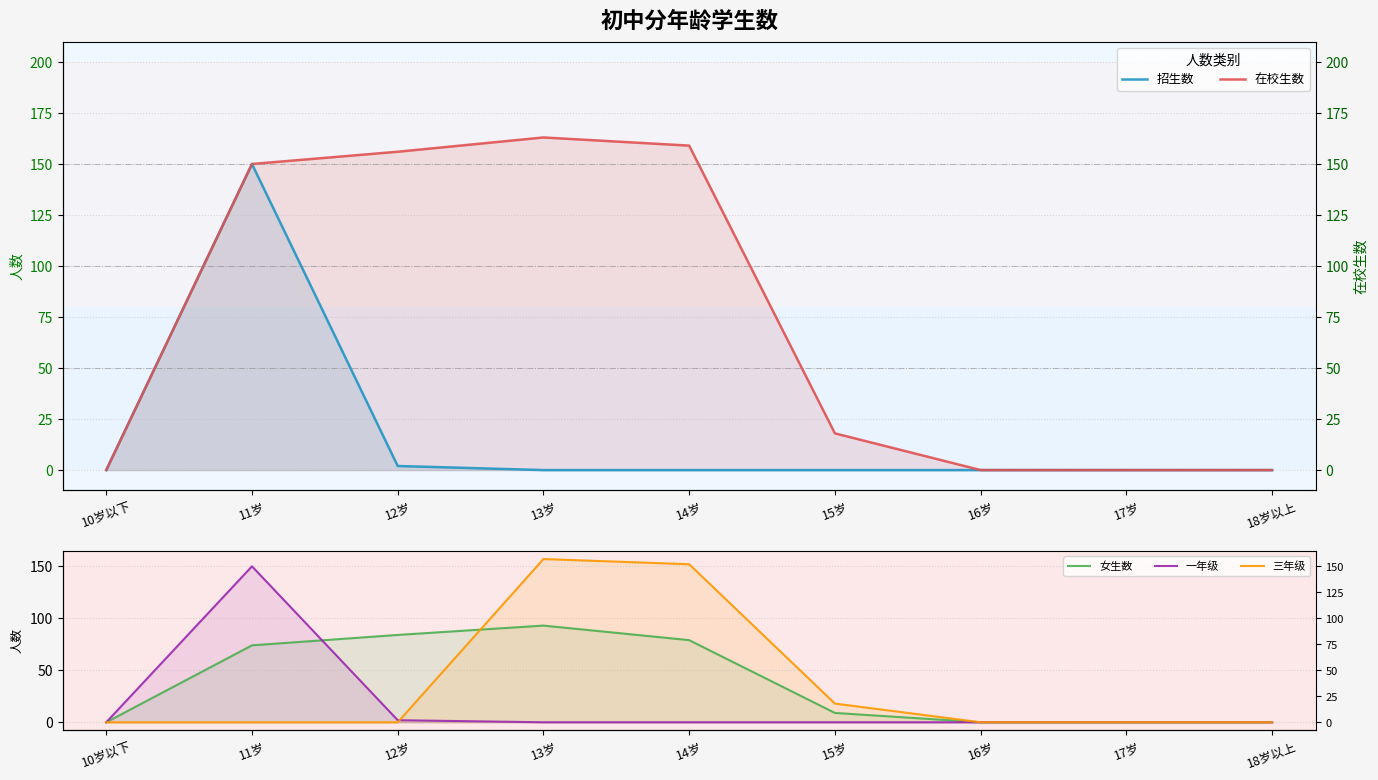

At which label does 一年级 reach its minimum?

10岁以下